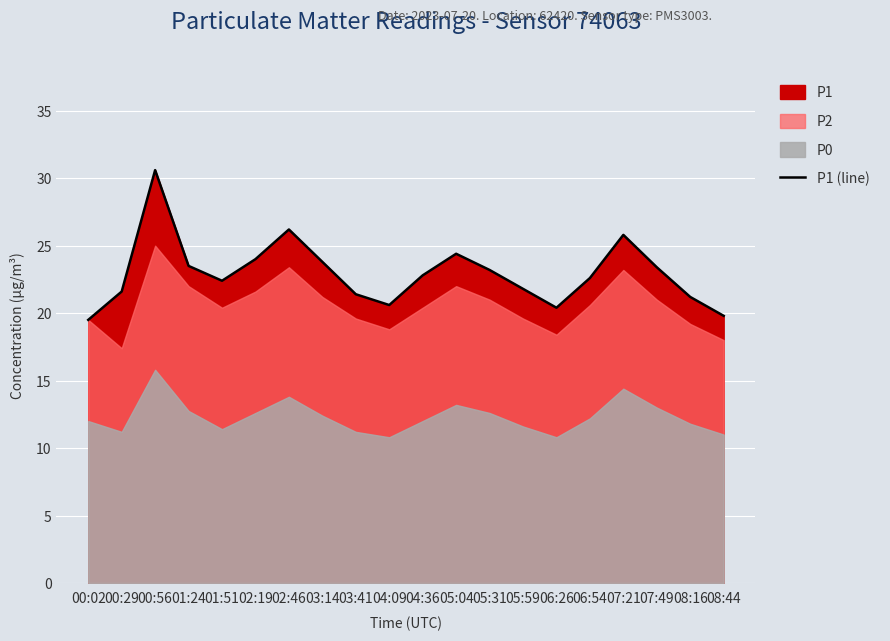

What is the sum of all values?

459.0